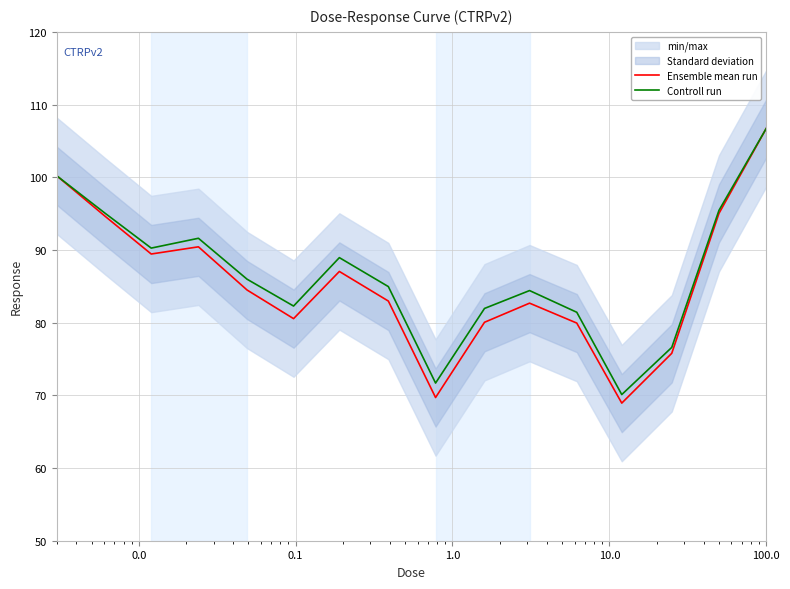

How many interior local valleys does the Ensemble mean run series have?

4